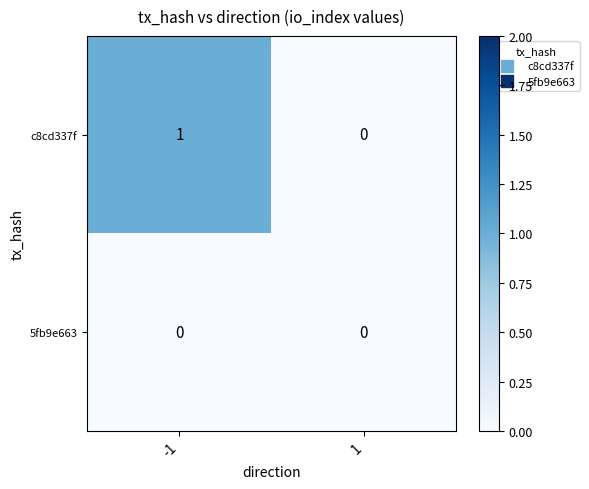

What is the greatest value displayed?

1